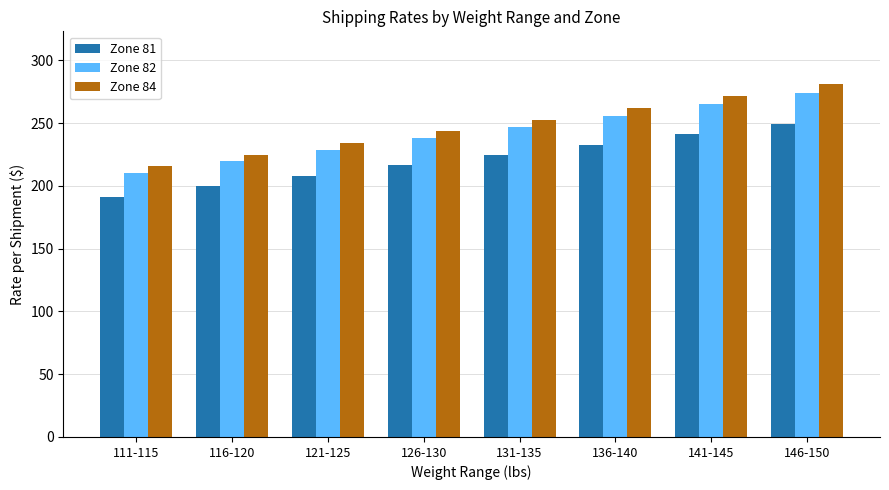

Which series has the largest range (max minus min)?

Zone 84